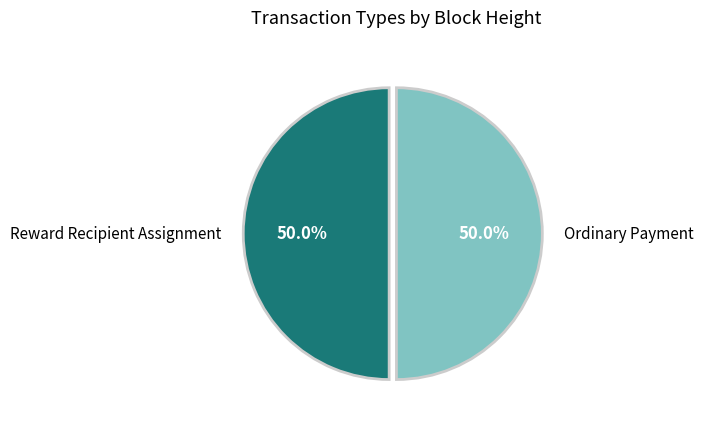

Approximately how many times larger is the value at Reward Recipient Assignment compared to Ordinary Payment?

1.0